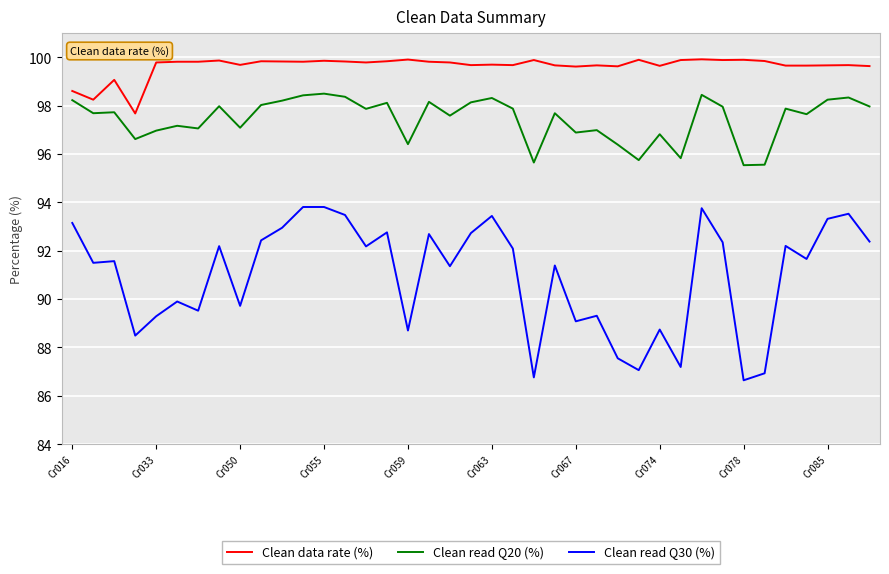

Which series has the widest spread of values?

Clean read Q30 (%)